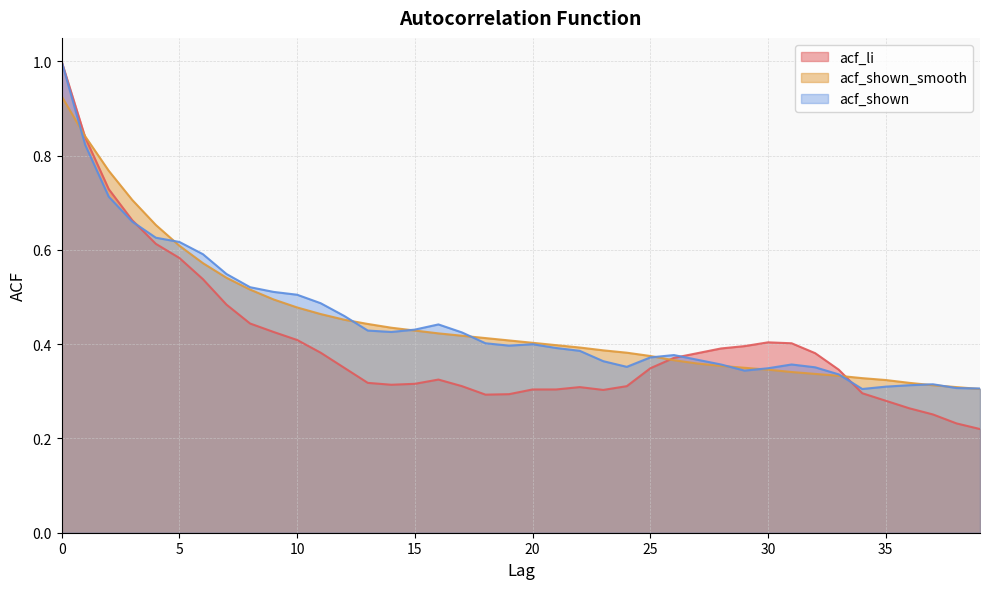

Reading right to left, extract all data points from this chart.

acf_li: 0.2	0.2	0.3	0.3	0.3	0.3	0.3	0.4	0.4	0.4	0.4	0.4	0.4	0.4	0.3	0.3	0.3	0.3	0.3	0.3	0.3	0.3	0.3	0.3	0.3	0.3	0.3	0.3	0.4	0.4	0.4	0.4	0.5	0.5	0.6	0.6	0.7	0.7	0.8	1.0
acf_shown_smooth: 0.3	0.3	0.3	0.3	0.3	0.3	0.3	0.3	0.3	0.3	0.3	0.4	0.4	0.4	0.4	0.4	0.4	0.4	0.4	0.4	0.4	0.4	0.4	0.4	0.4	0.4	0.4	0.5	0.5	0.5	0.5	0.5	0.5	0.6	0.6	0.7	0.7	0.8	0.8	0.9
acf_shown: 0.3	0.3	0.3	0.3	0.3	0.3	0.3	0.4	0.4	0.3	0.3	0.4	0.4	0.4	0.4	0.4	0.4	0.4	0.4	0.4	0.4	0.4	0.4	0.4	0.4	0.4	0.4	0.5	0.5	0.5	0.5	0.5	0.5	0.6	0.6	0.6	0.7	0.7	0.8	1.0